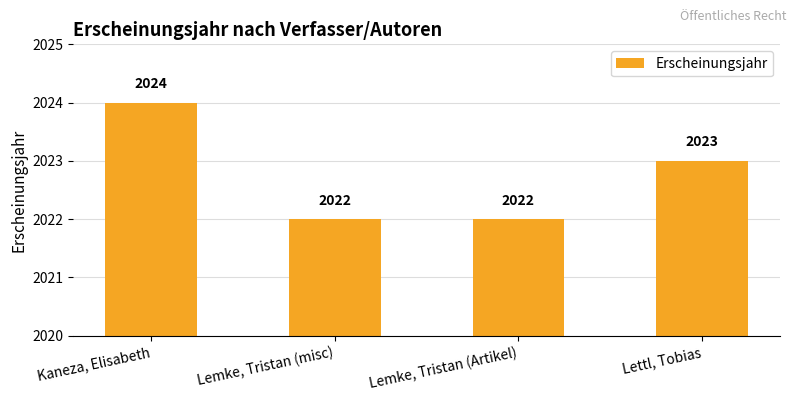

At which label is the value closest to 2023?

Lettl, Tobias